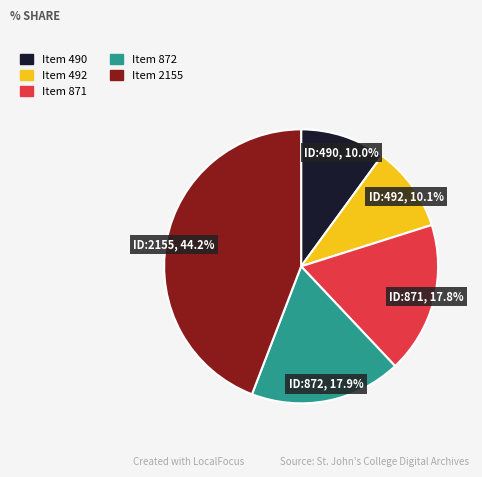

Is there a majority slice in this chart?

No